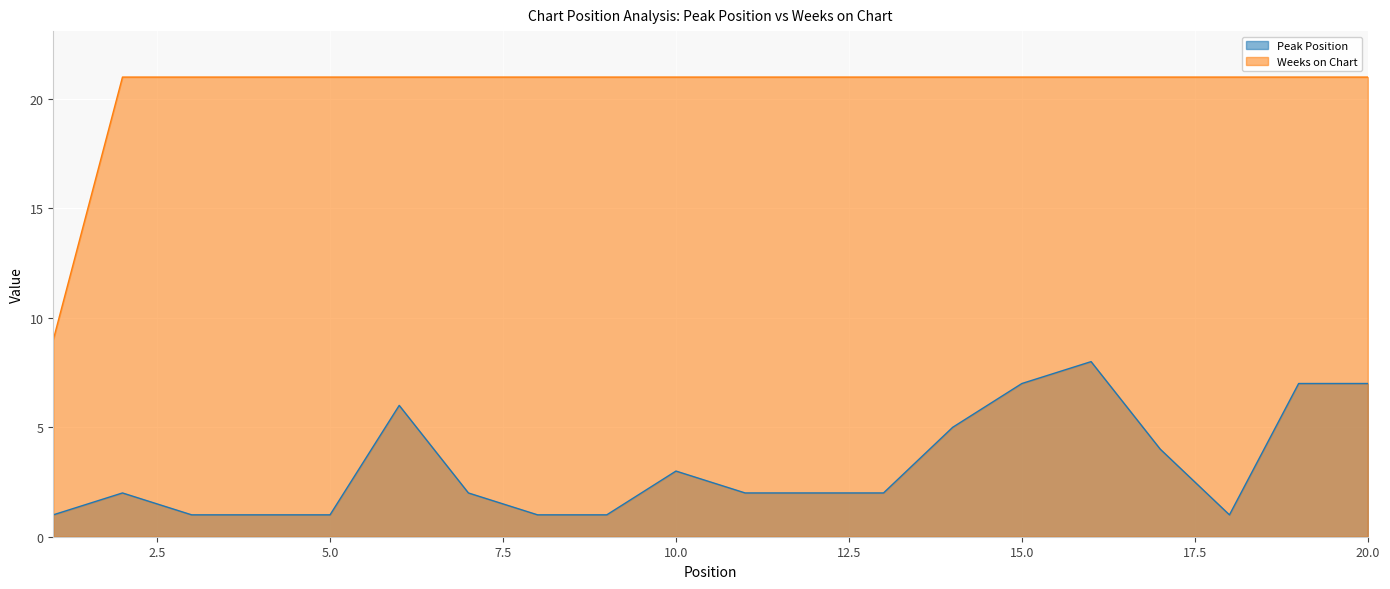

True or false: Peak Position and Weeks on Chart intersect in this chart.

False